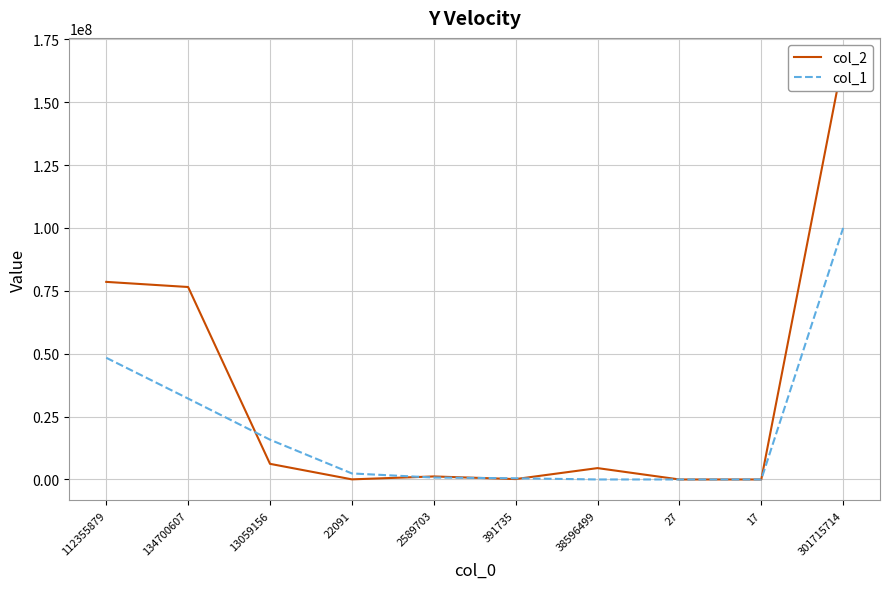

How many values in the col_1 series are below 2394908?

5